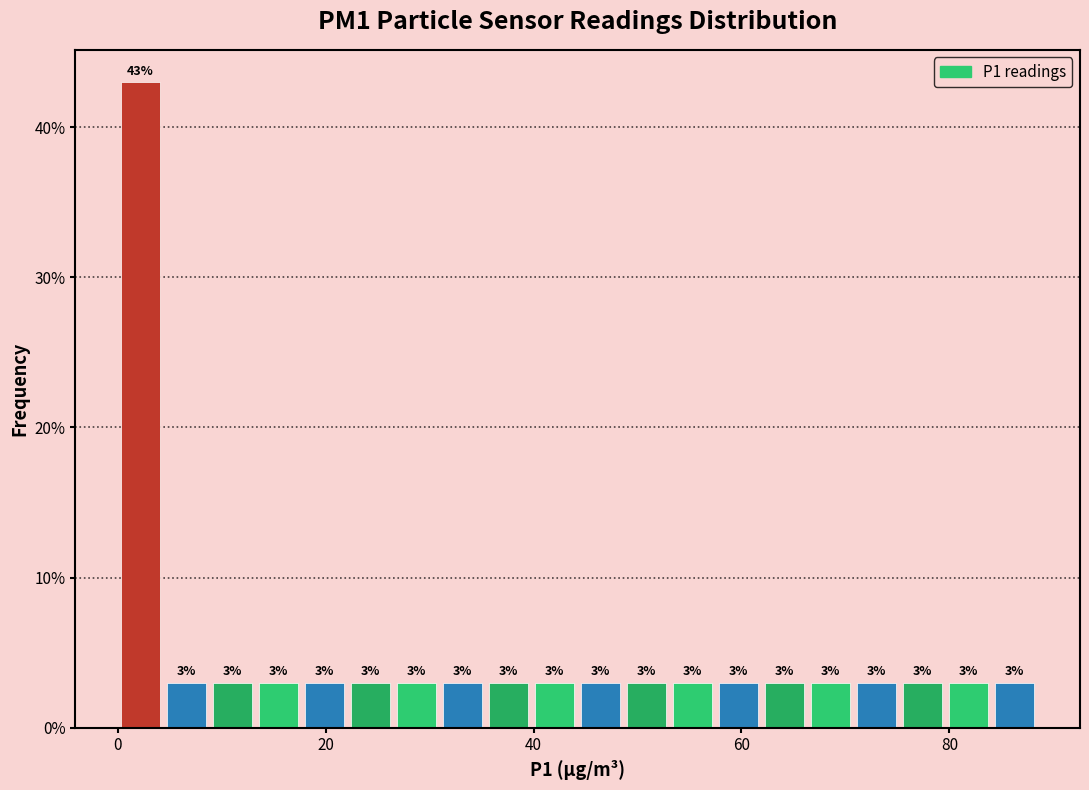

Read against the x-axis, roughly where is the centre of the tallest bar?

2